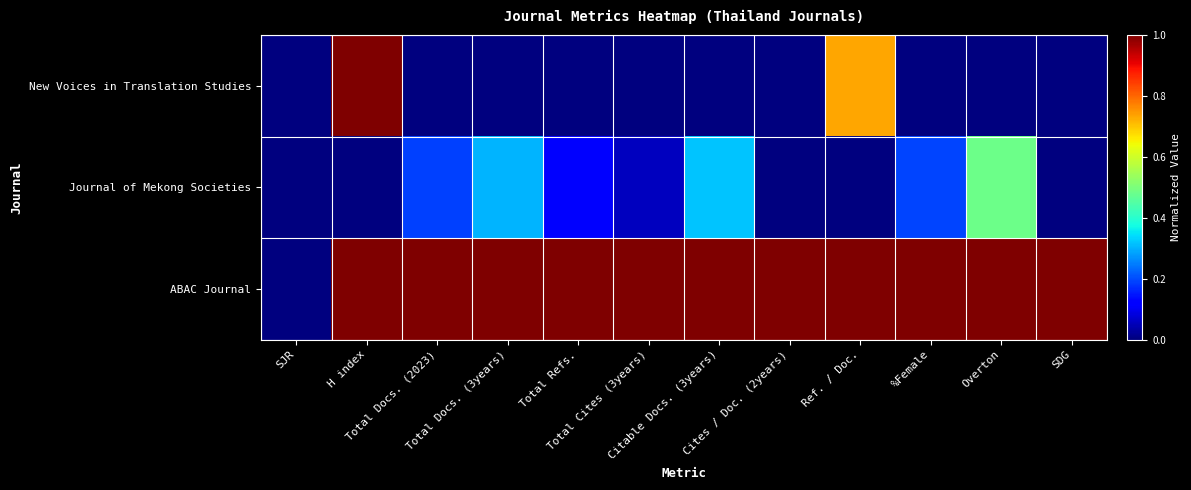

What is the greatest value displayed?

1.0